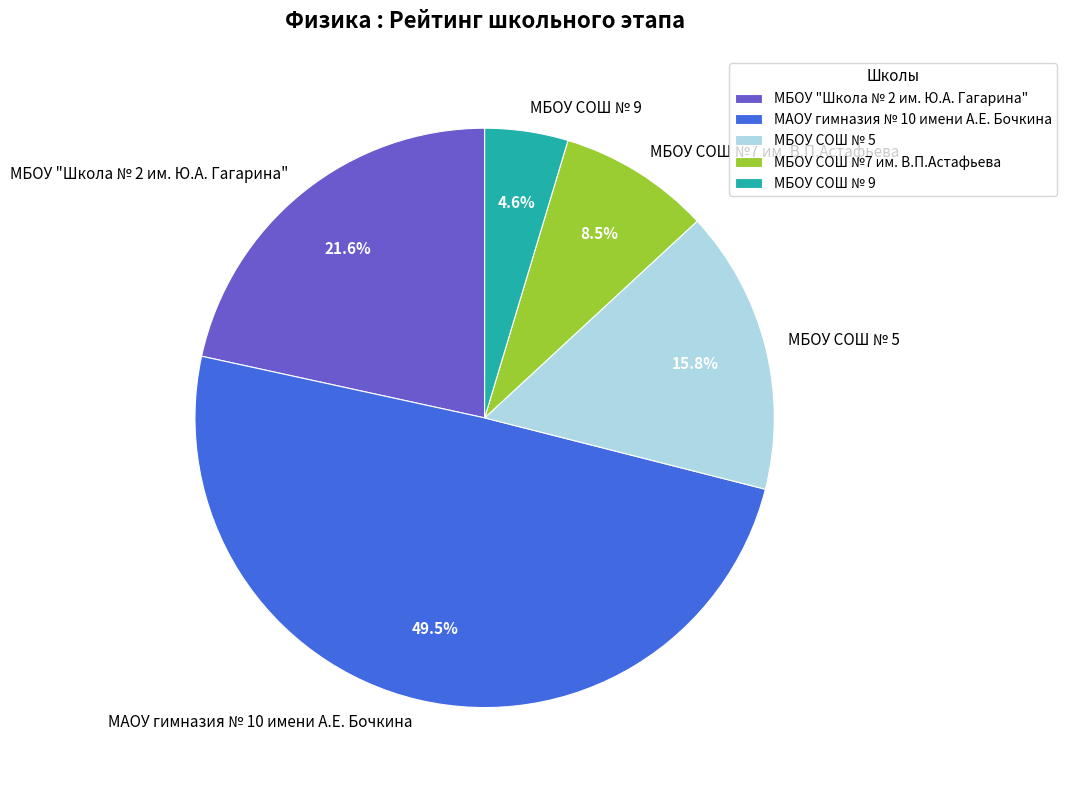

To the nearest percent, what is the difference between the largest and smallest slice percentages?

45%